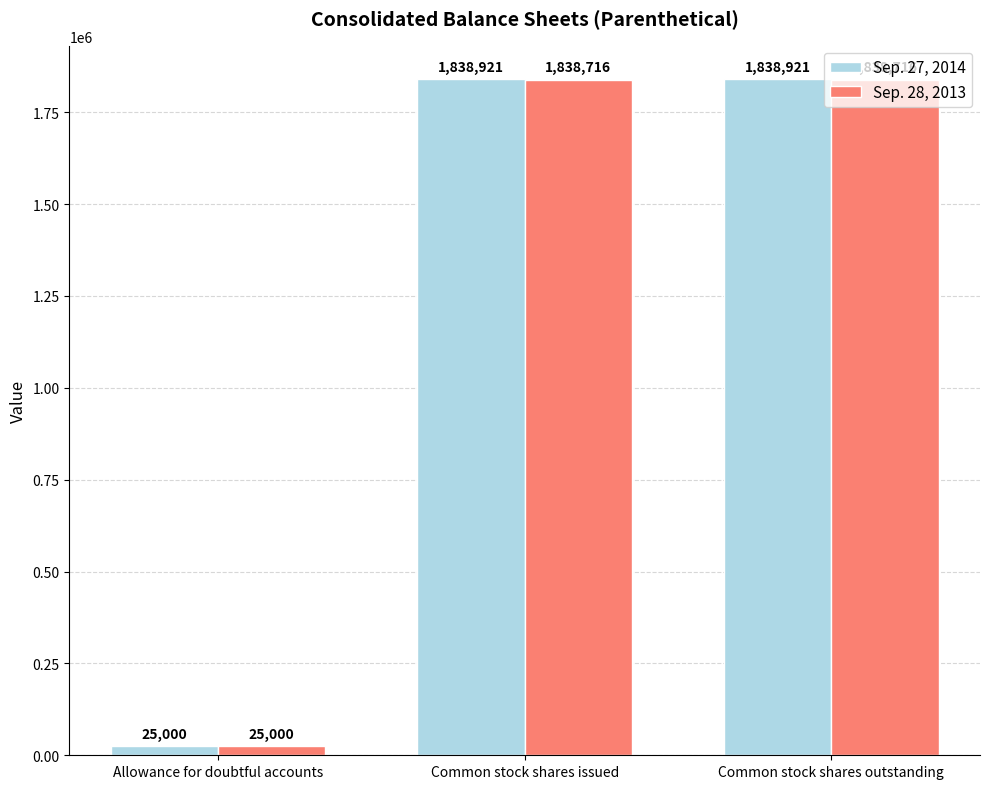

Which label corresponds to the smallest value in the chart?

Allowance for doubtful accounts